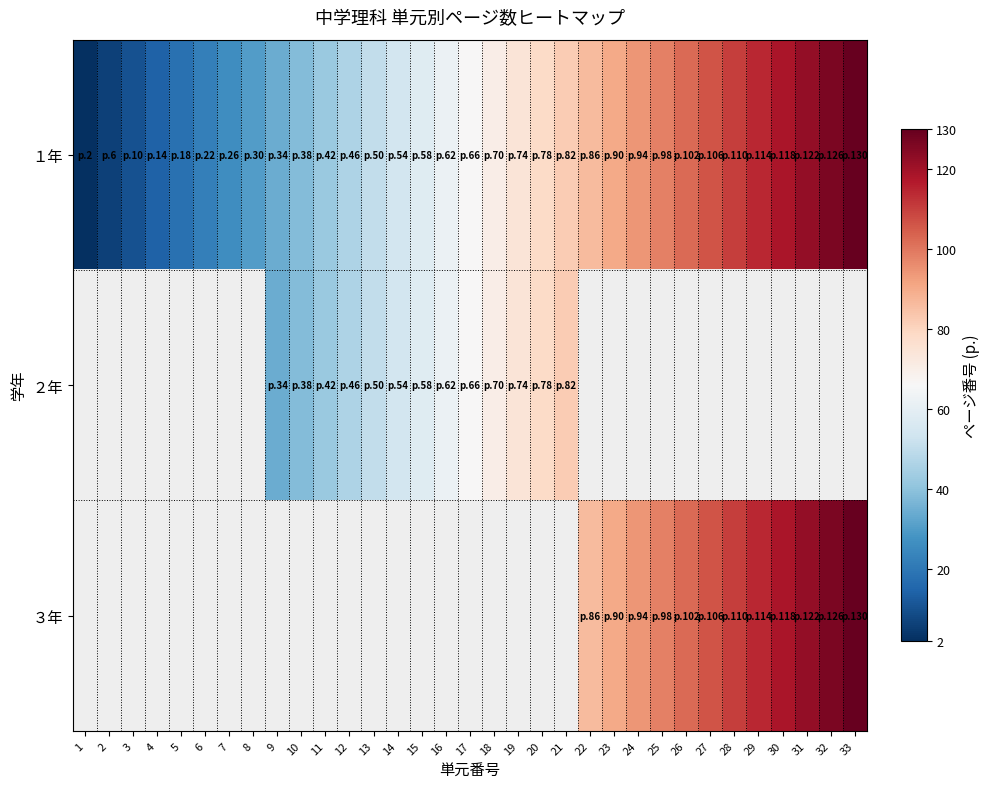

List the labels in order of １年 value, smallest first.

1, 2, 3, 4, 5, 6, 7, 8, 9, 10, 11, 12, 13, 14, 15, 16, 17, 18, 19, 20, 21, 22, 23, 24, 25, 26, 27, 28, 29, 30, 31, 32, 33